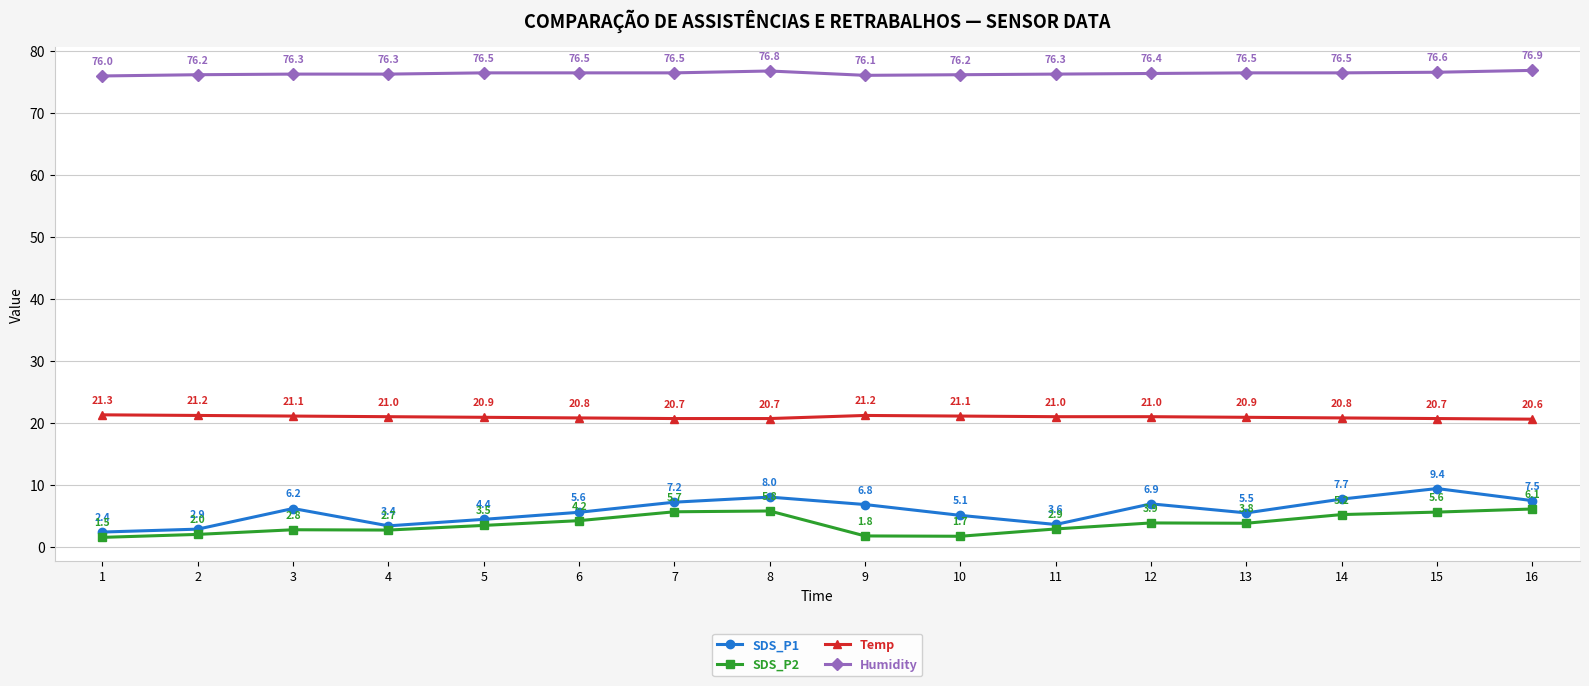

Reading left to right, list all the values displayed in this chart.

SDS_P1: 1=2.4	2=2.9	3=6.2	4=3.4	5=4.4	6=5.6	7=7.2	8=8.0	9=6.8	10=5.1	11=3.6	12=6.9	13=5.5	14=7.7	15=9.4	16=7.5
SDS_P2: 1=1.5	2=2.0	3=2.8	4=2.7	5=3.5	6=4.2	7=5.7	8=5.8	9=1.8	10=1.7	11=2.9	12=3.9	13=3.8	14=5.2	15=5.6	16=6.1
Temp: 1=21.3	2=21.2	3=21.1	4=21.0	5=20.9	6=20.8	7=20.7	8=20.7	9=21.2	10=21.1	11=21.0	12=21.0	13=20.9	14=20.8	15=20.7	16=20.6
Humidity: 1=76.0	2=76.2	3=76.3	4=76.3	5=76.5	6=76.5	7=76.5	8=76.8	9=76.1	10=76.2	11=76.3	12=76.4	13=76.5	14=76.5	15=76.6	16=76.9